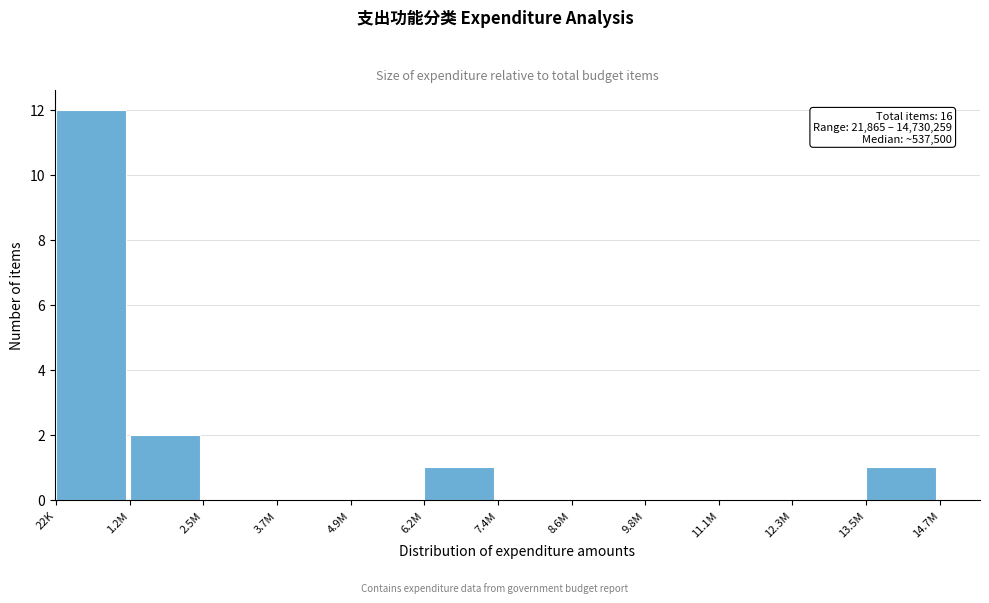

Reading left to right, extract all data points from this chart.

22K=12	1.2M=2	2.5M=0	3.7M=0	4.9M=0	6.2M=1	7.4M=0	8.6M=0	9.8M=0	11.1M=0	12.3M=0	13.5M=1